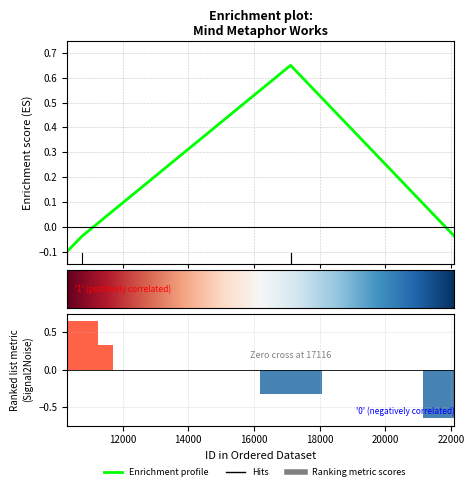

The value at 10761 is -0.0. True or false?

True